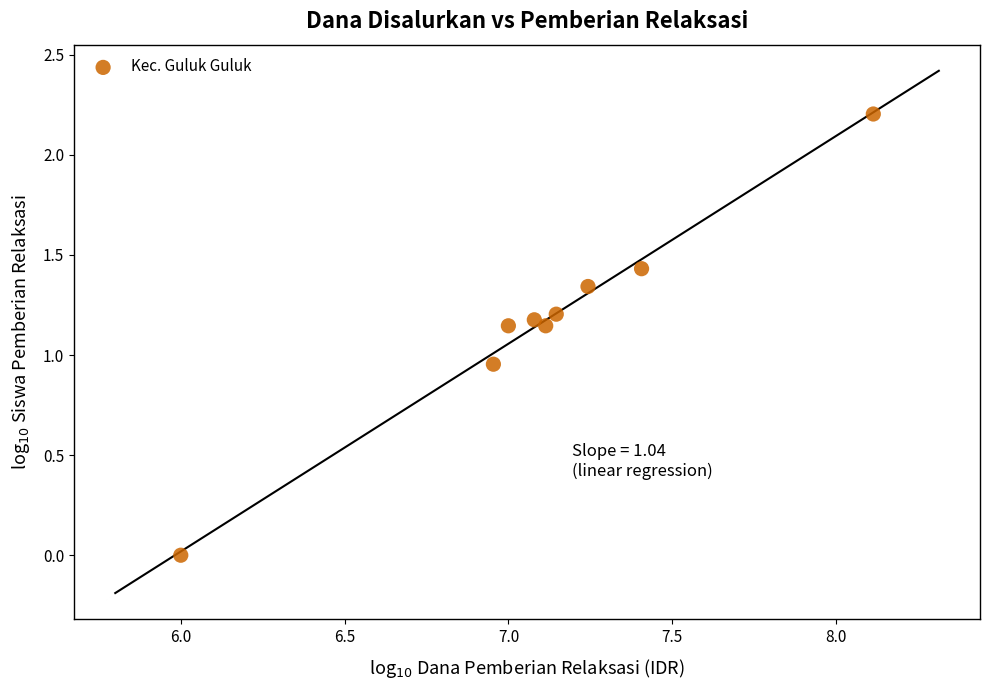

What is the range of Y values (max minus min)?

2.2